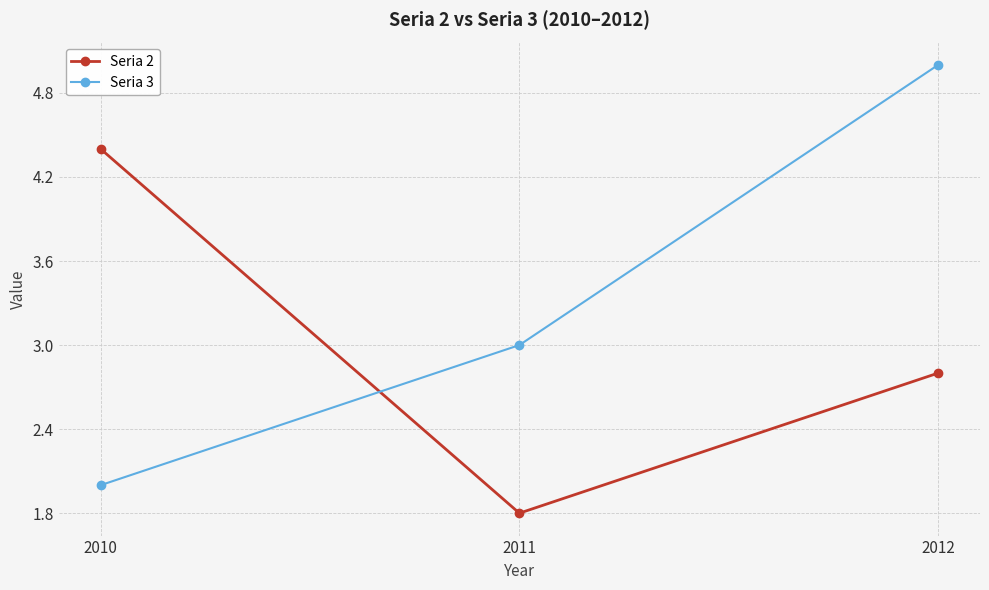

What is the difference between the Seria 3 values at 2012 and 2011?

2.0